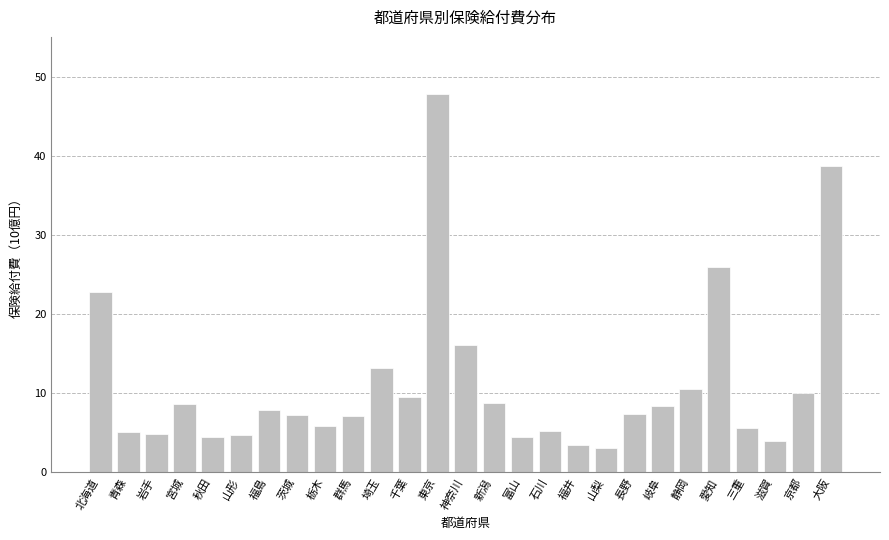

What position from the left is 青森?

2